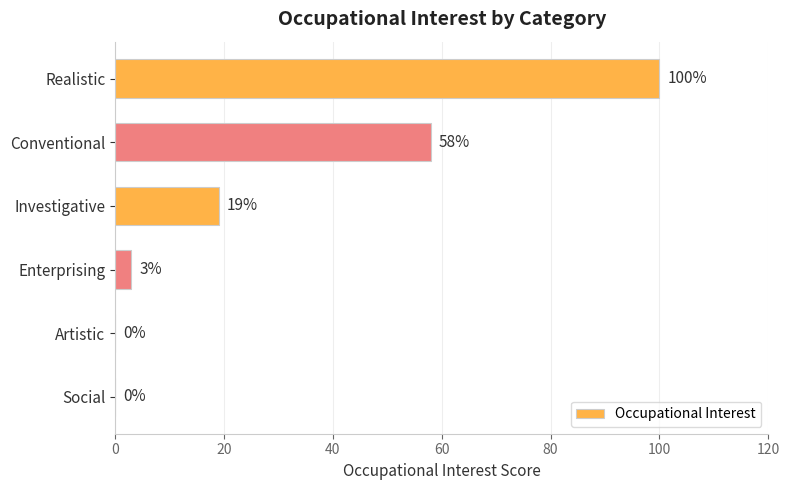

Reading top to bottom, list all the values displayed in this chart.

Realistic=100	Conventional=58	Investigative=19	Enterprising=3	Artistic=0	Social=0